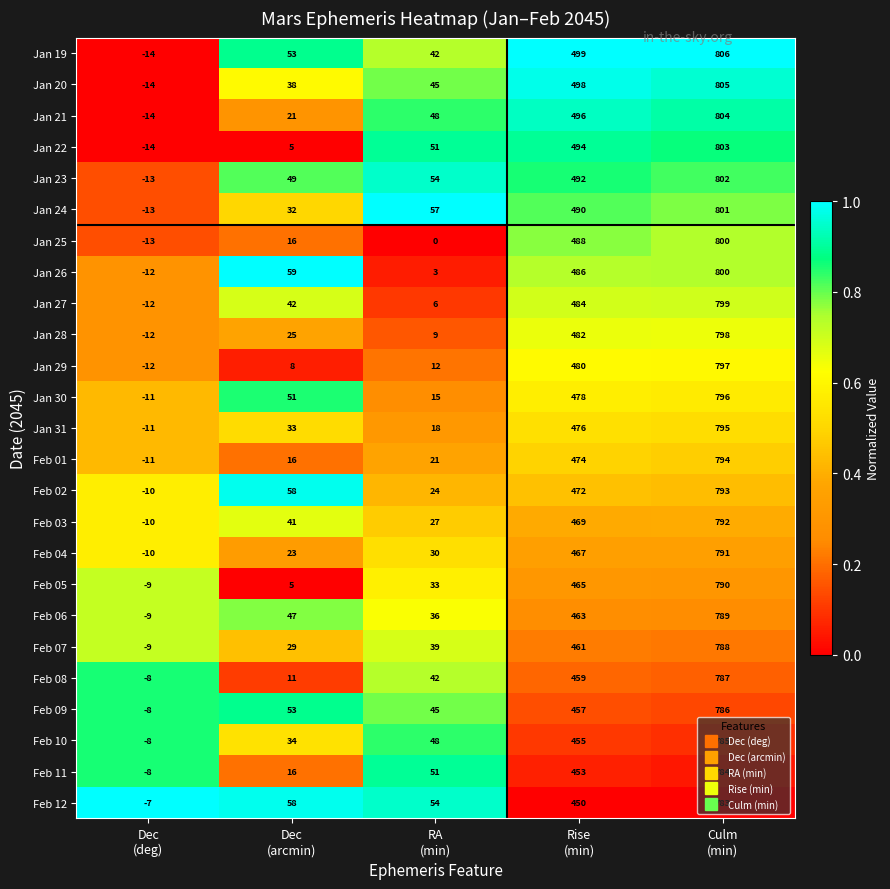

What is the highest value of the Jan 24 series?

801